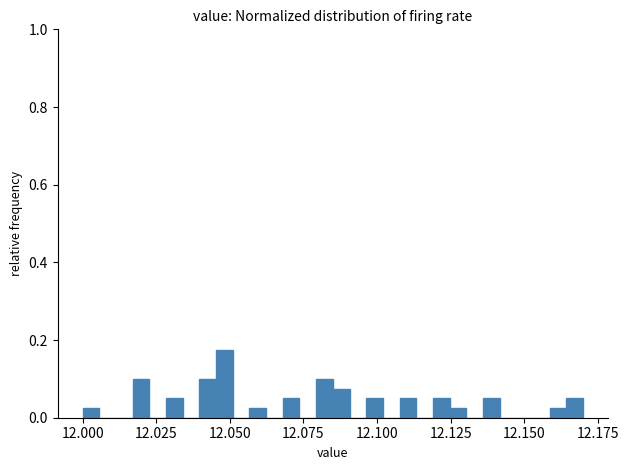

Around what value on the x-axis is the tallest bar? Give the approximate position of its centre, as read against the axis.

12.050